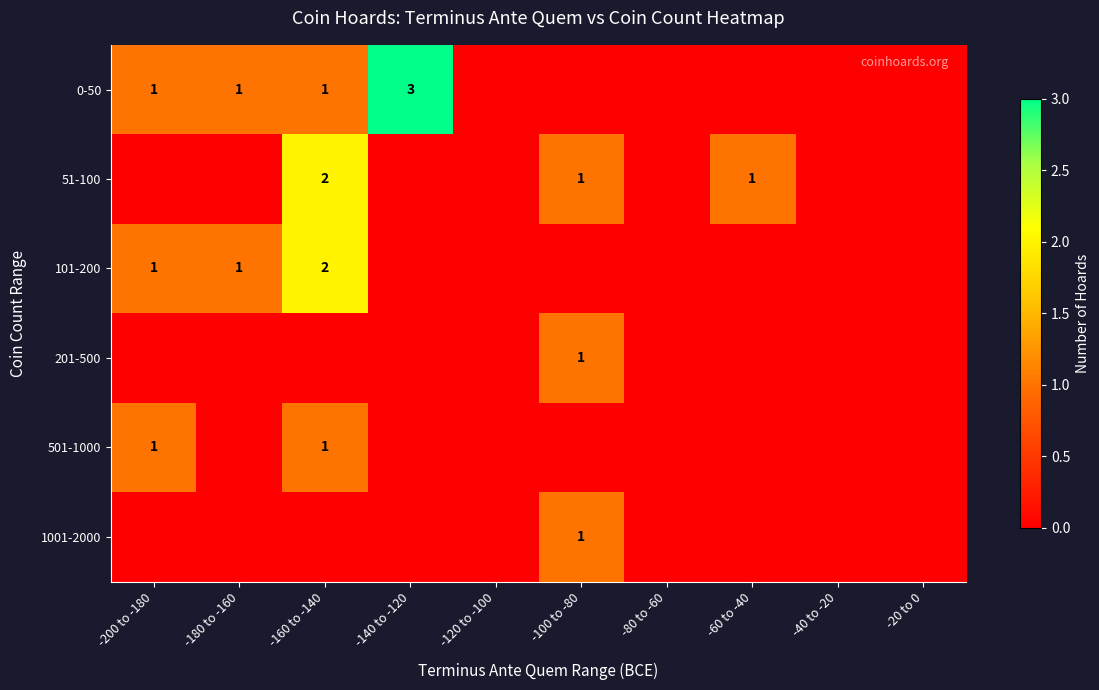

True or false: 0-50 has a value of 1 at -160 to -140.

True